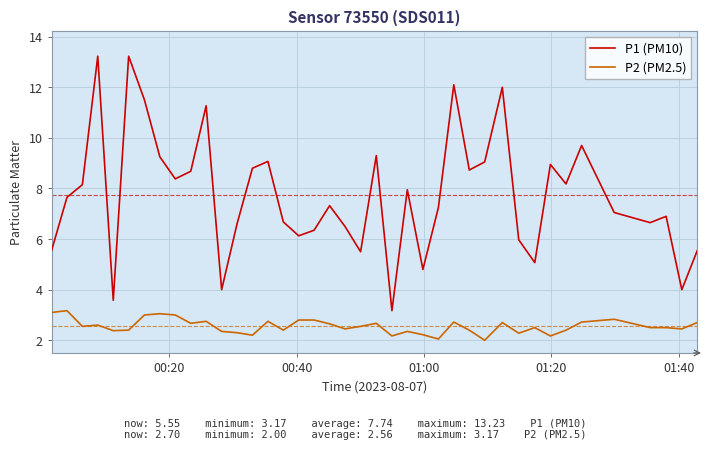

Which series has the largest range (max minus min)?

P1 (PM10)